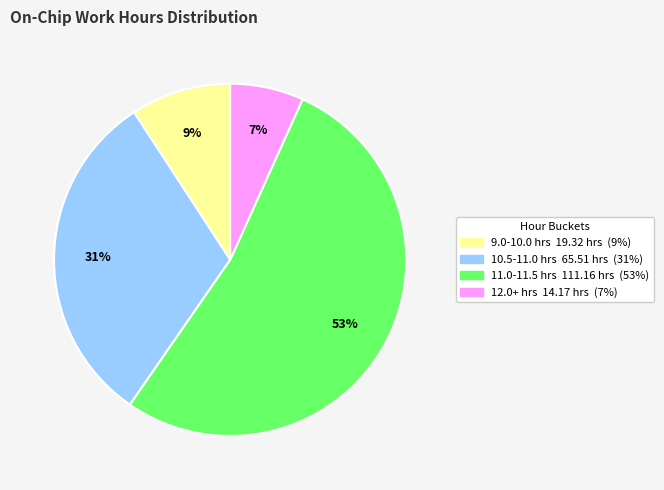

Does any single category account for the majority?

Yes